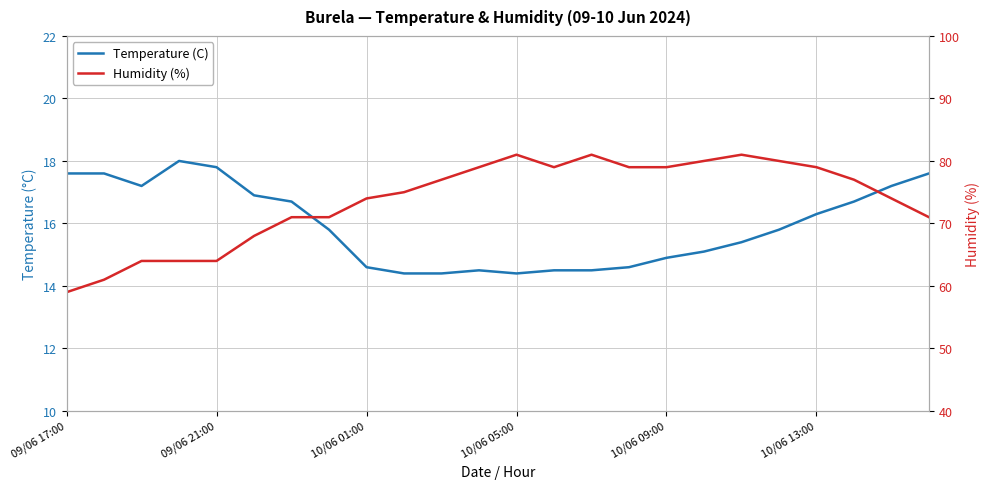

Which series has the largest range (max minus min)?

Humidity (%)